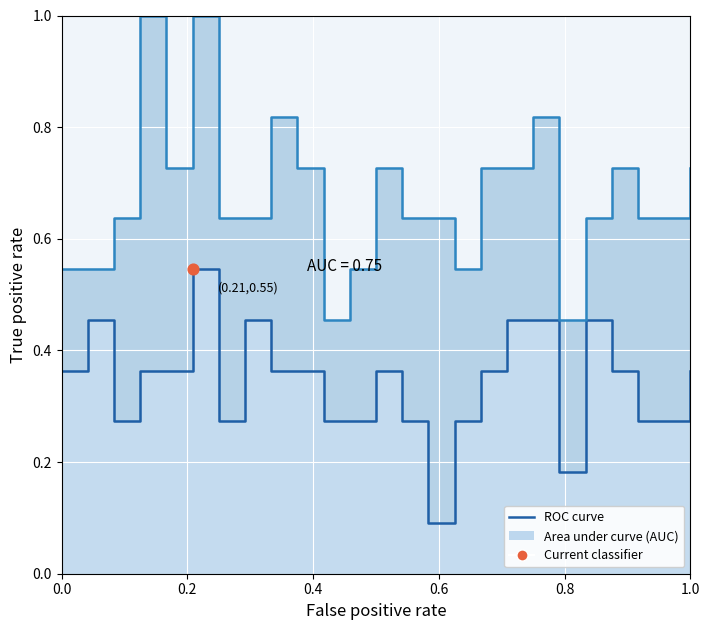

At which category is the sum across all series the highest?

1.0